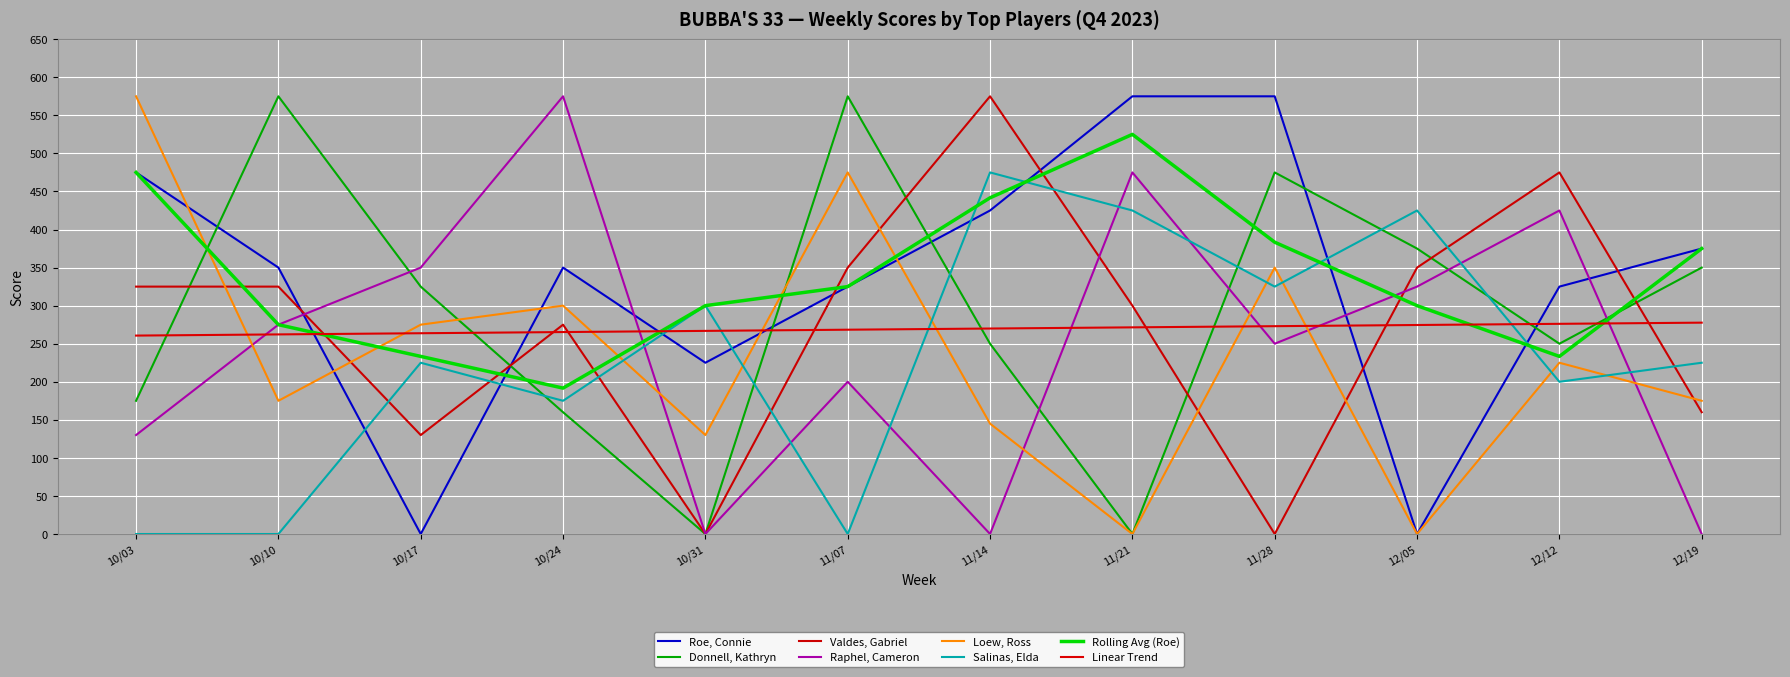

Where does the Valdes, Gabriel series first go above 325?

11/07